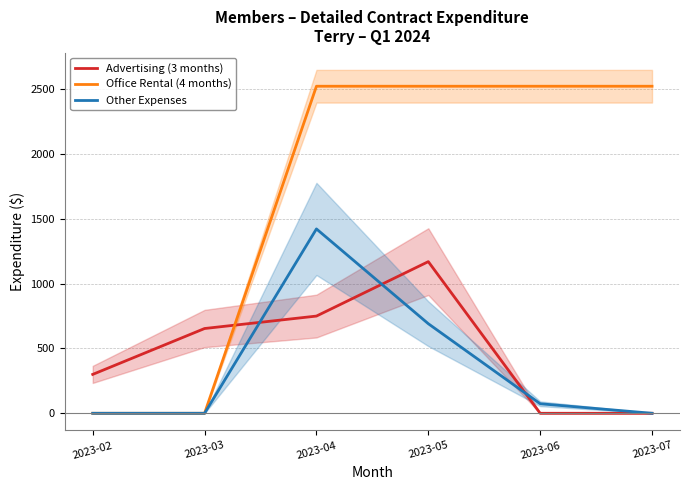

What is the difference between the Advertising (3 months) values at 2023-04 and 2023-07?

750.0